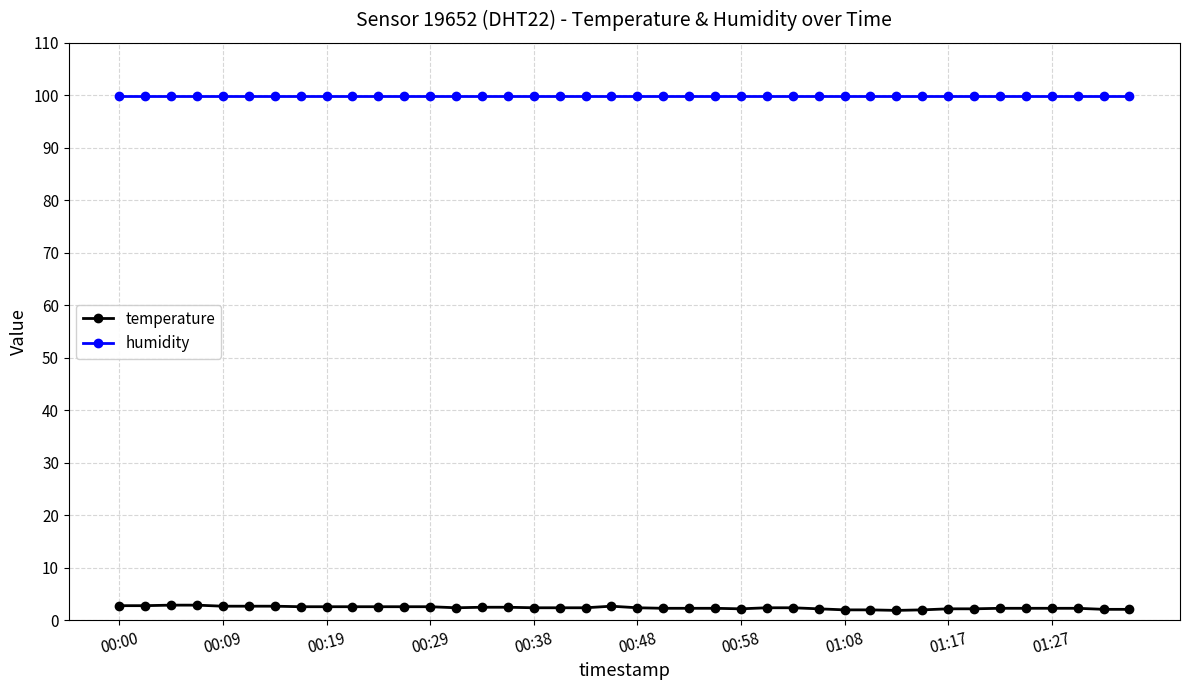

True or false: temperature and humidity intersect in this chart.

False